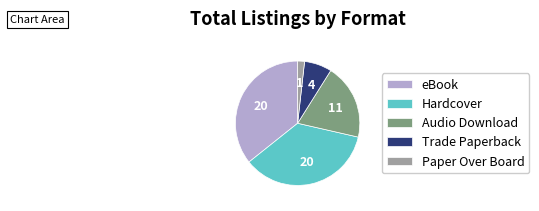

What is the ratio of the value at eBook to the value at Audio Download?

1.8